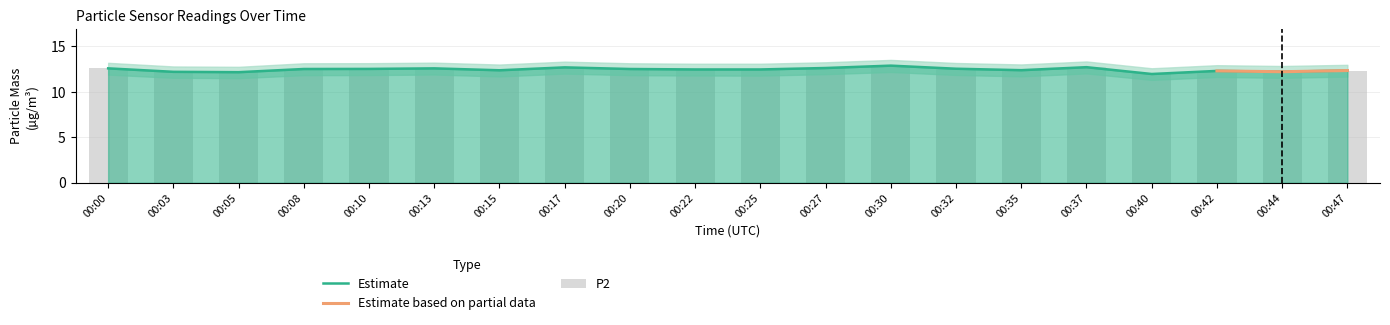

Where is P1 nearest to the value 12?

00:40